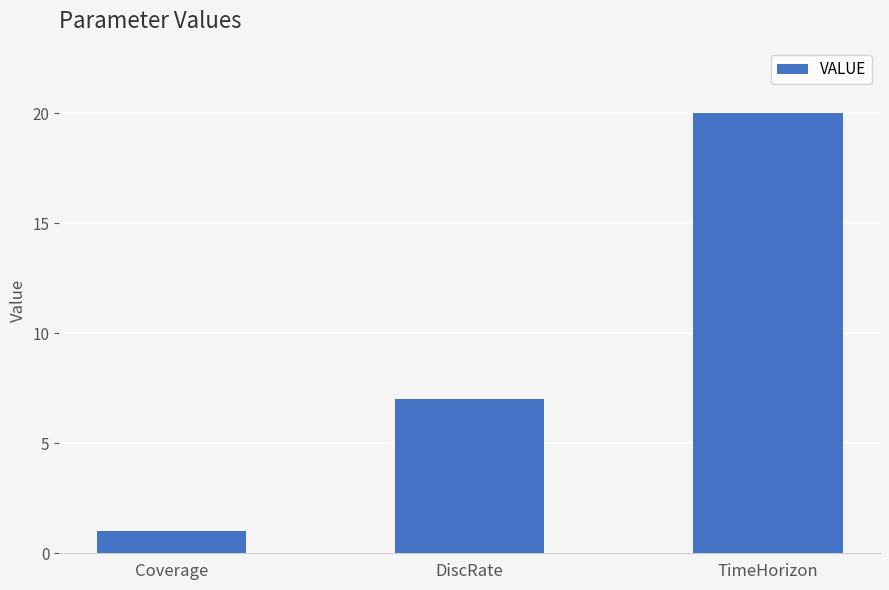

The chart shows a value of 10 at DiscRate. True or false?

False